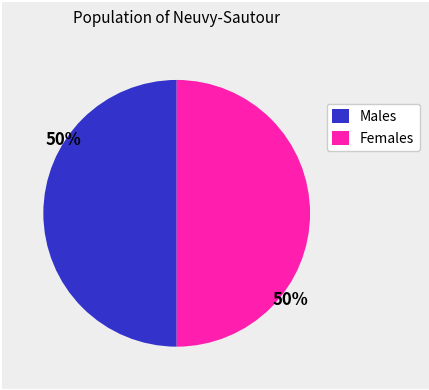

True or false: Males accounts for 41% of the total.

False